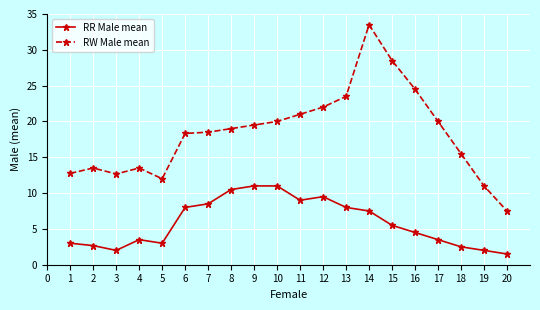

The value of RR Male mean at 12 is 2.8. True or false?

False